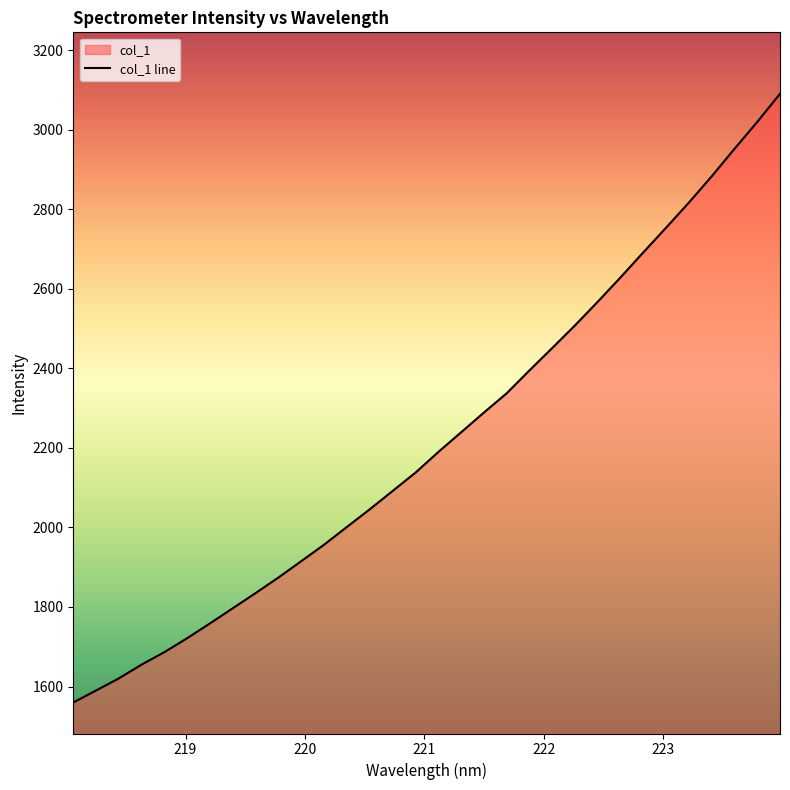

What is the greatest value displayed?

3090.0